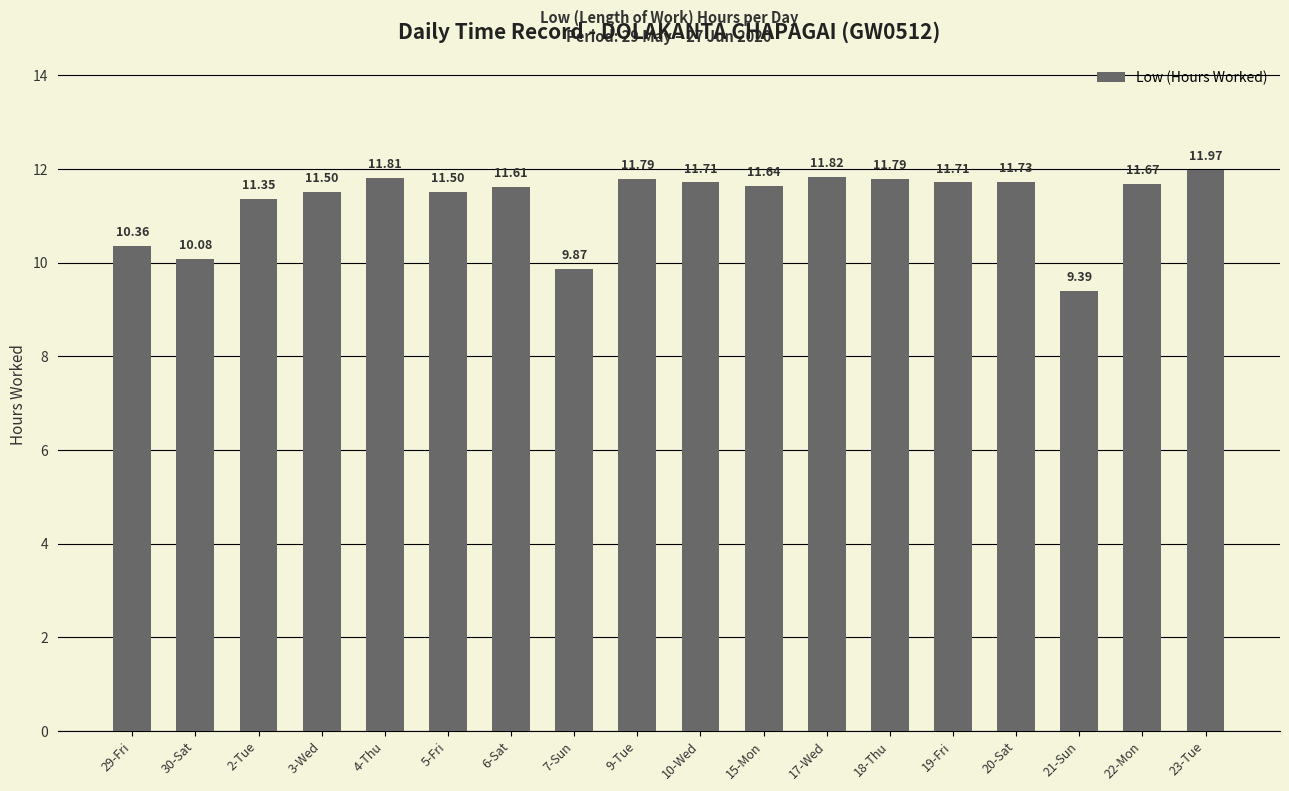

What is the difference between the values at 3-Wed and 21-Sun?

2.1